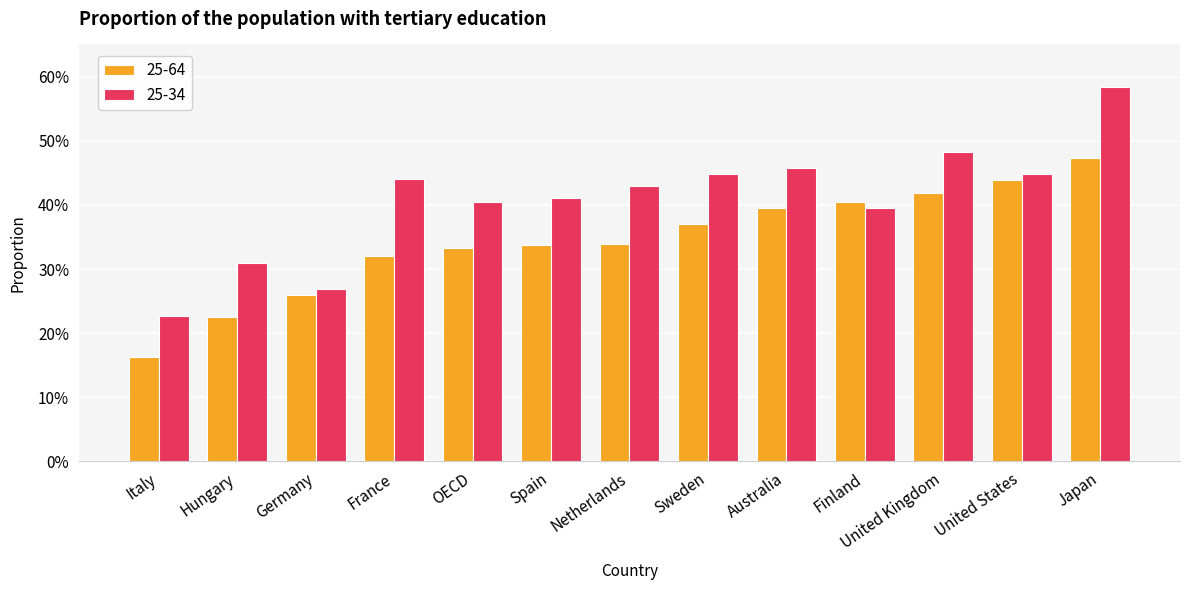

Reading left to right, extract all data points from this chart.

25-64: Italy=0.2	Hungary=0.2	Germany=0.3	France=0.3	OECD=0.3	Spain=0.3	Netherlands=0.3	Sweden=0.4	Australia=0.4	Finland=0.4	United Kingdom=0.4	United States=0.4	Japan=0.5
25-34: Italy=0.2	Hungary=0.3	Germany=0.3	France=0.4	OECD=0.4	Spain=0.4	Netherlands=0.4	Sweden=0.4	Australia=0.5	Finland=0.4	United Kingdom=0.5	United States=0.4	Japan=0.6